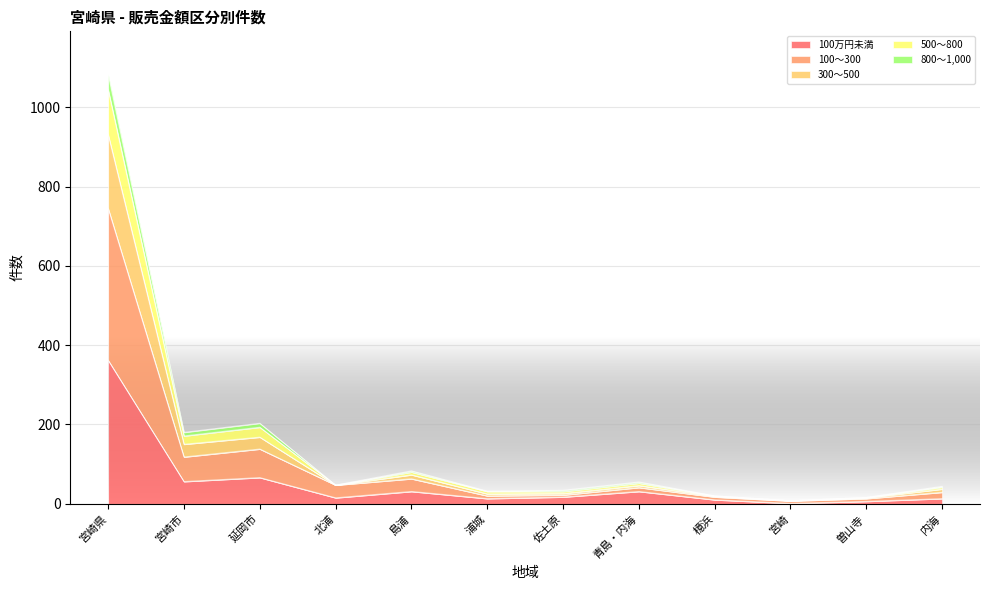

Count the number of categories in the chart.

12